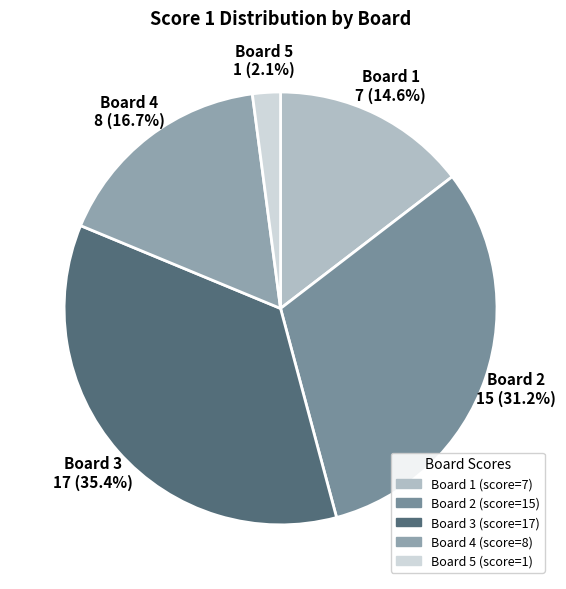

To the nearest percent, what is the difference between the largest and smallest slice percentages?

33%